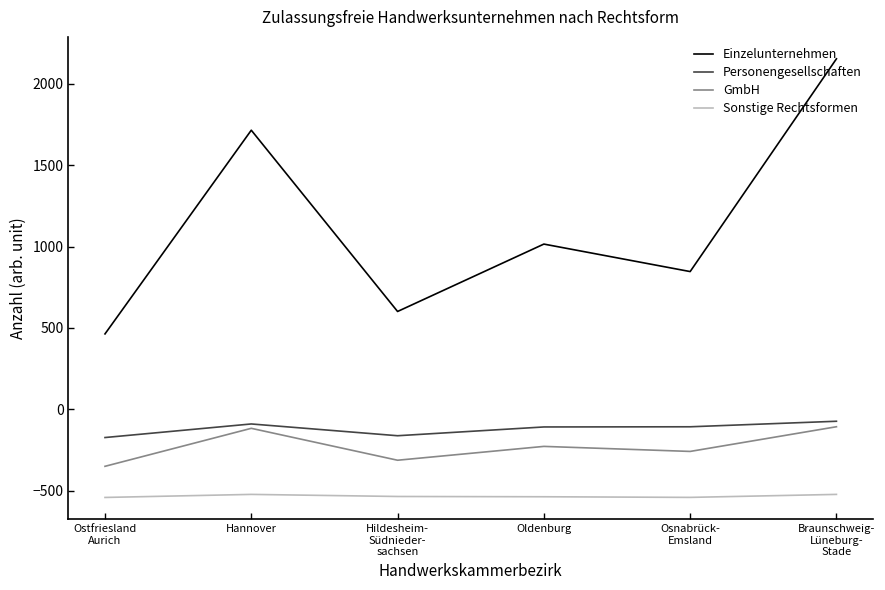

Rank the series by their maximum value, from highest to lowest.

Einzelunternehmen, Personengesellschaften, GmbH, Sonstige Rechtsformen